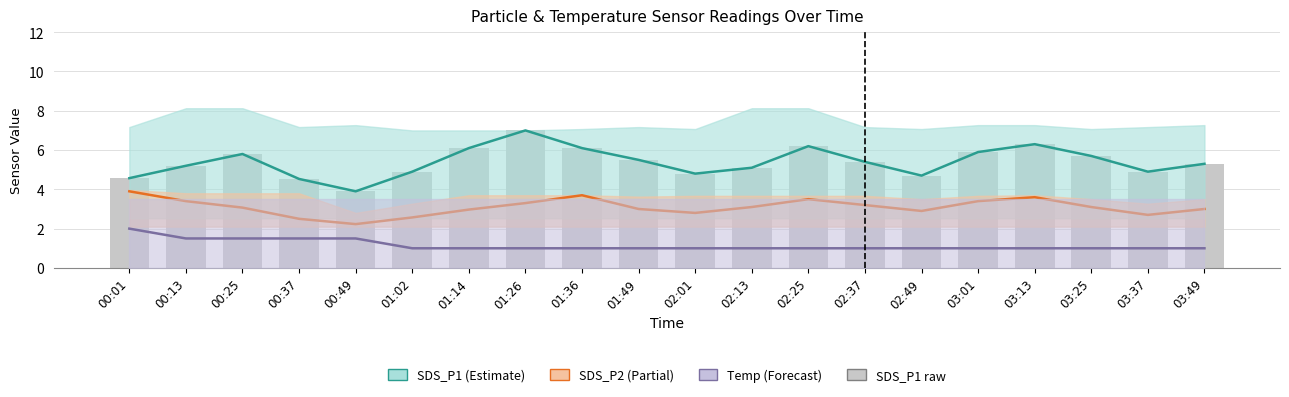

Rank the series by their maximum value, from highest to lowest.

SDS_P1, SDS_P1 (raw), SDS_P2, Temp (scaled)